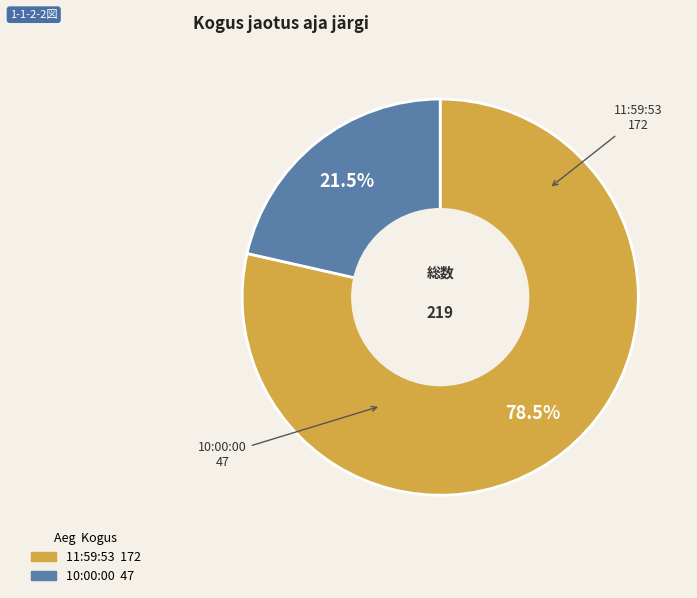

To the nearest percent, what is the difference between the 11:59:53 and 10:00:00 slice percentages?

57%